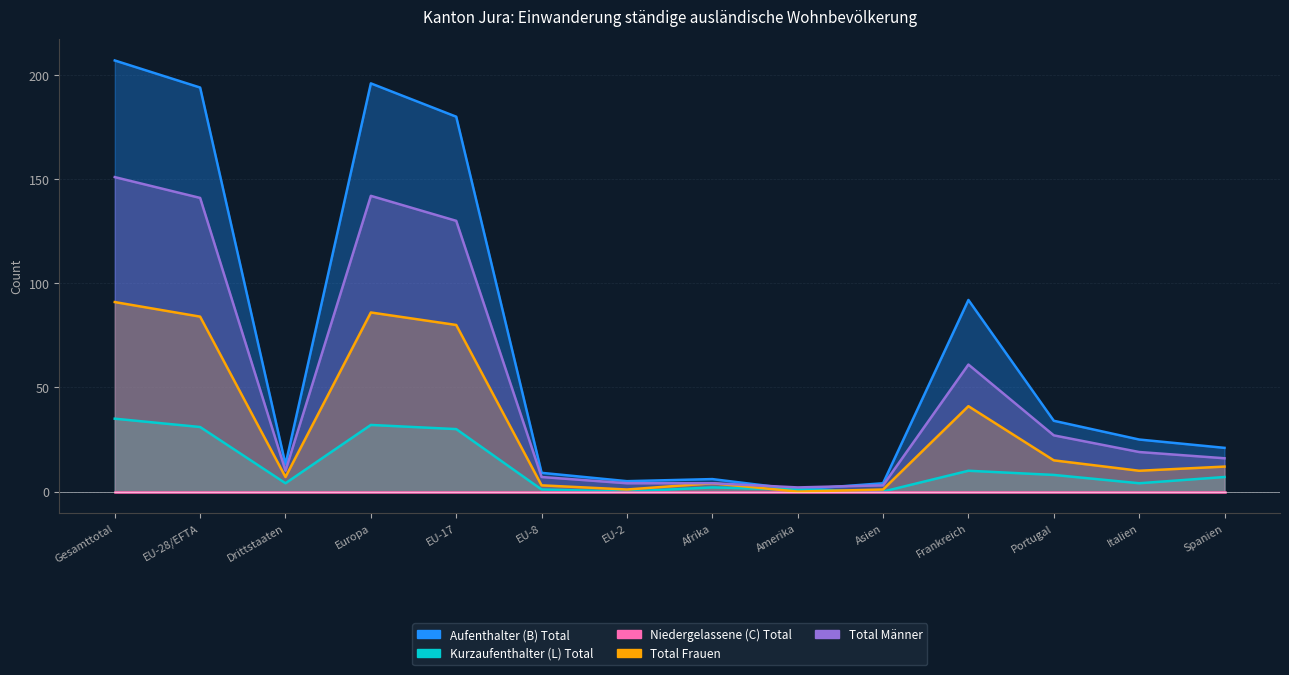

True or false: Total Männer and Kurzaufenthalter (L) Total intersect in this chart.

False